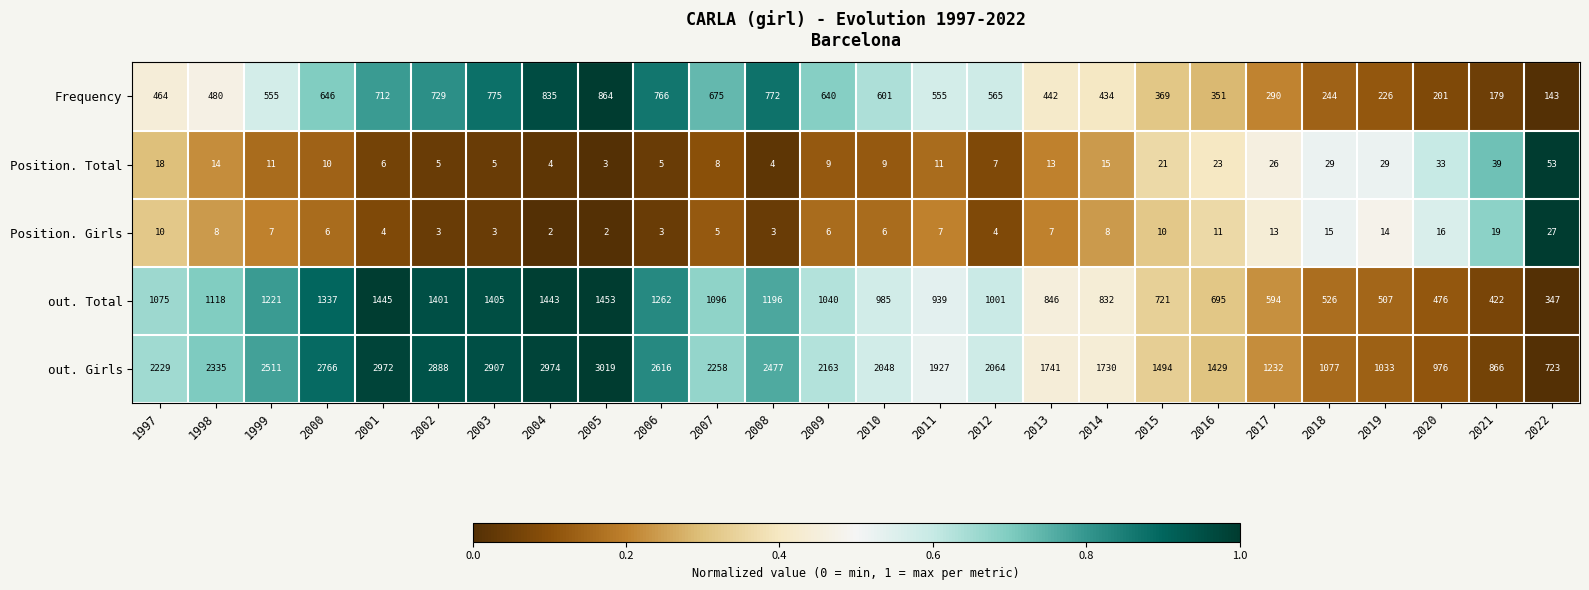

What is the average value of the Frequency series?

520